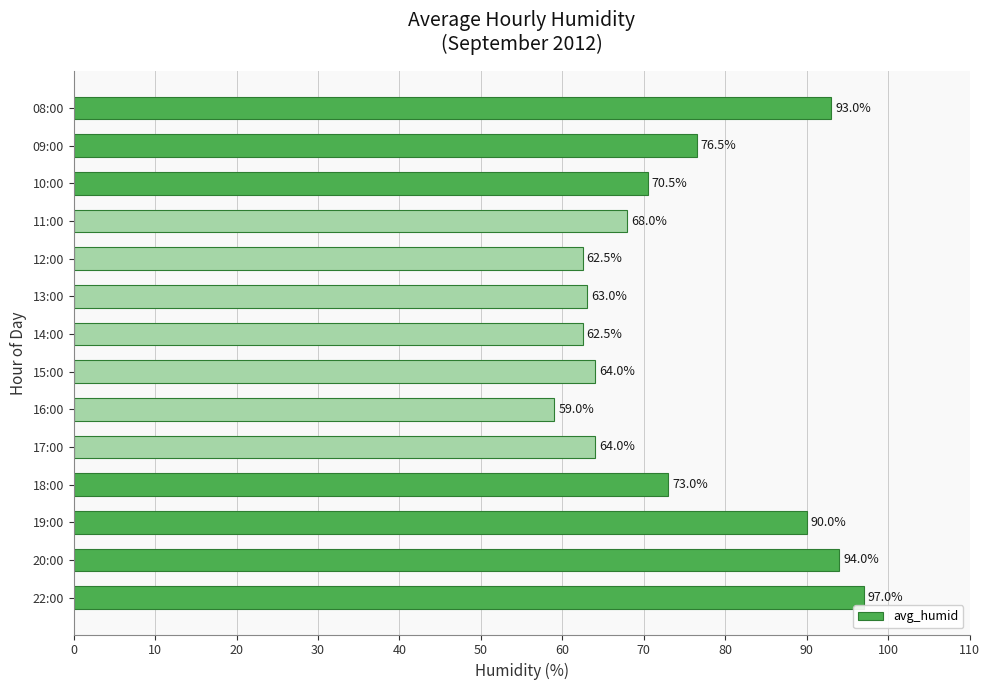

Does the chart contain any negative values?

No